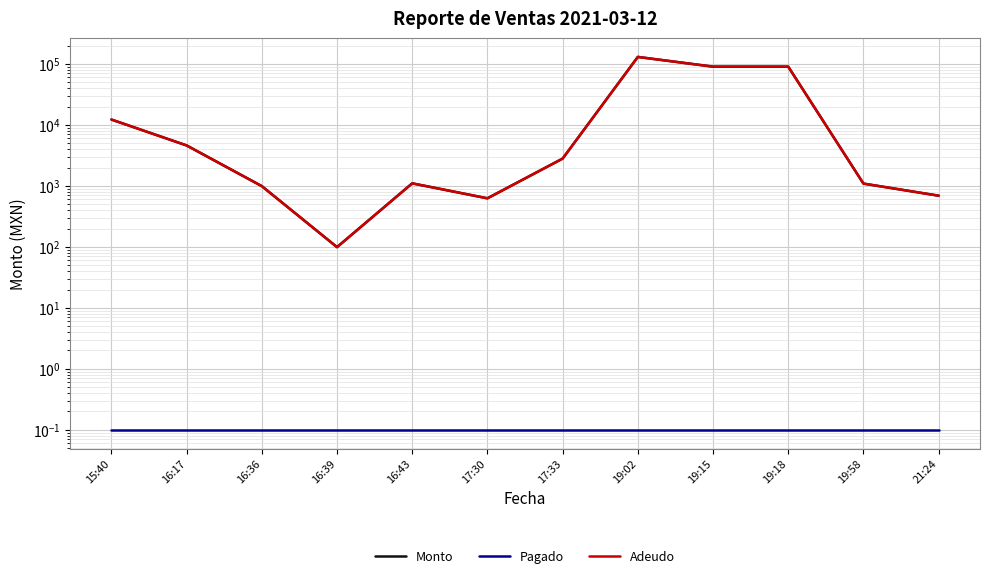

Where is the first local maximum for Monto?

16:43